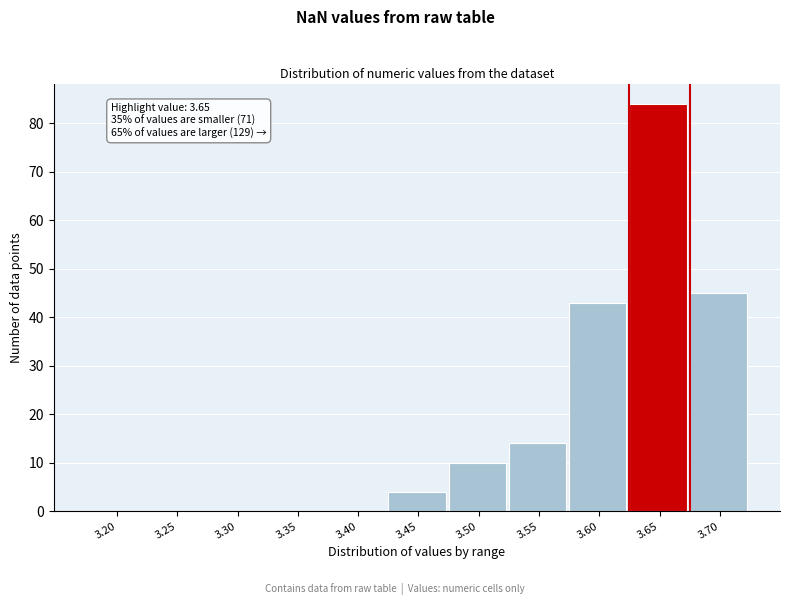

Reading right to left, list all the values displayed in this chart.

3.70=45	3.65=84	3.60=43	3.55=14	3.50=10	3.45=4	3.40=0	3.35=0	3.30=0	3.25=0	3.20=0